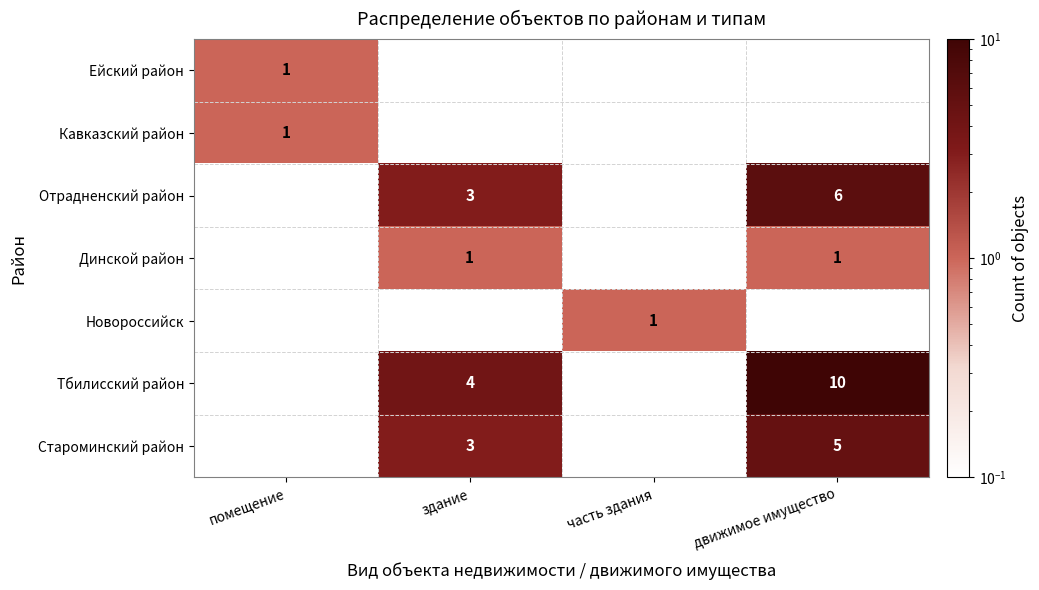

Is it true that Отрадненский район equals 0.8 at здание?

False